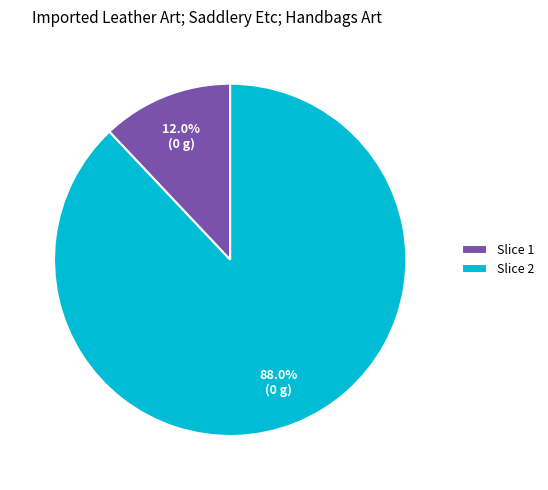

How many segments does this pie chart have?

2